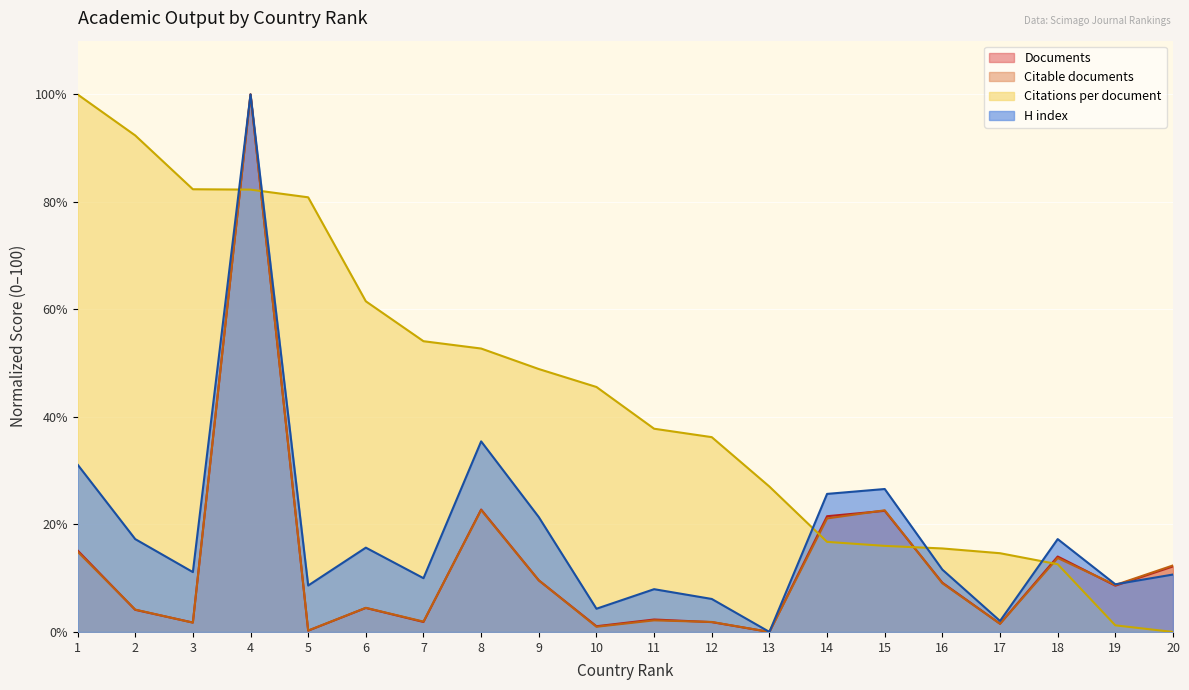

After their last crossing, which series has the higher values: Citable documents or Citations per document?

Citable documents